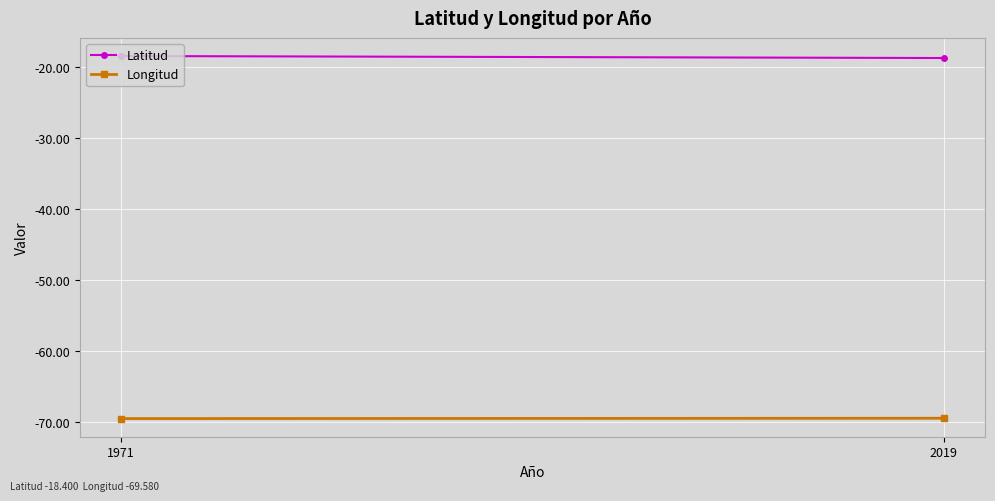

What is the minimum value shown in the chart?

-69.6